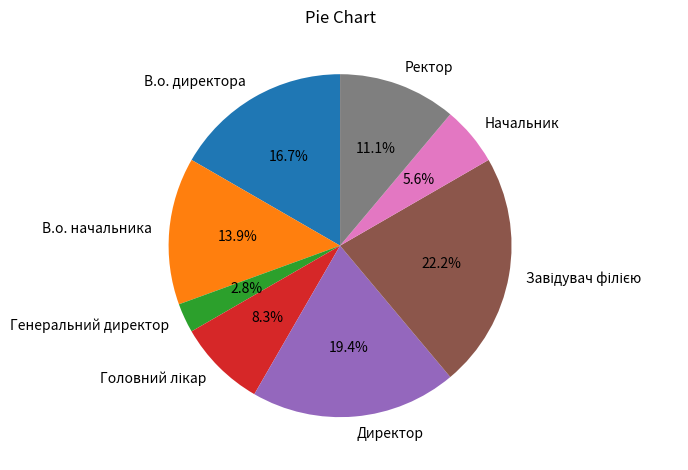

Which slice is the smallest?

Генеральний директор